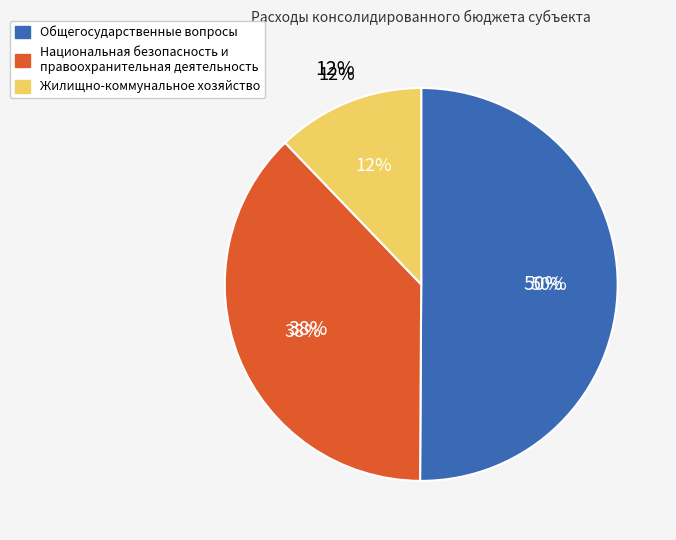

How many slices are in this pie chart?

3